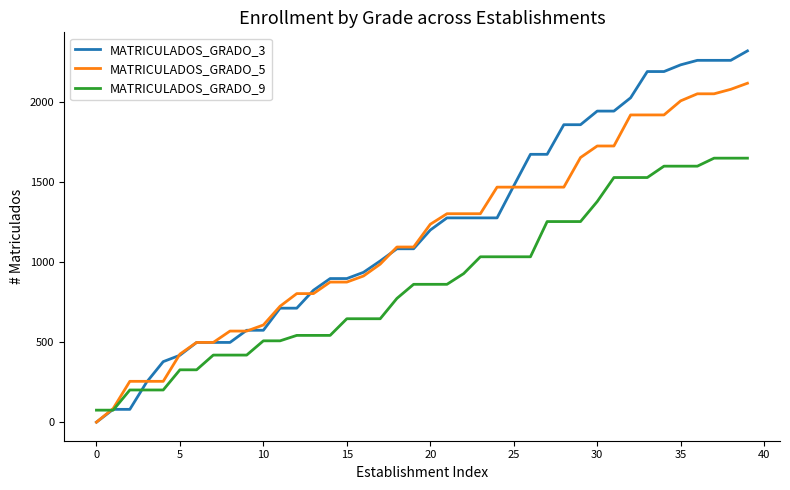

List the series in order of their peak value, highest first.

MATRICULADOS_GRADO_3, MATRICULADOS_GRADO_5, MATRICULADOS_GRADO_9